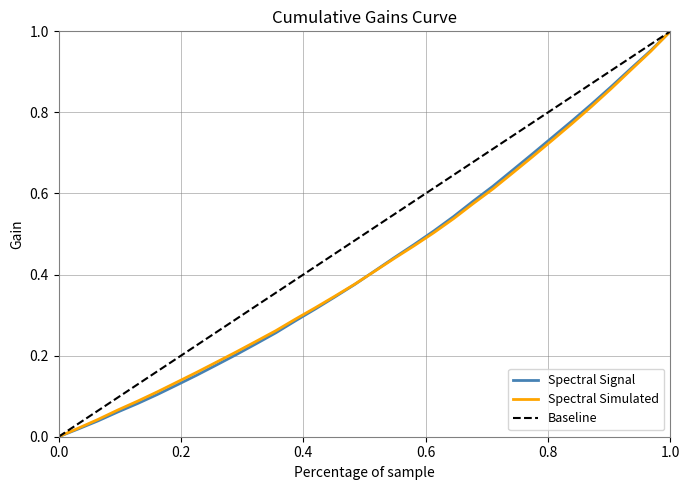

How many data points are above 0?

31